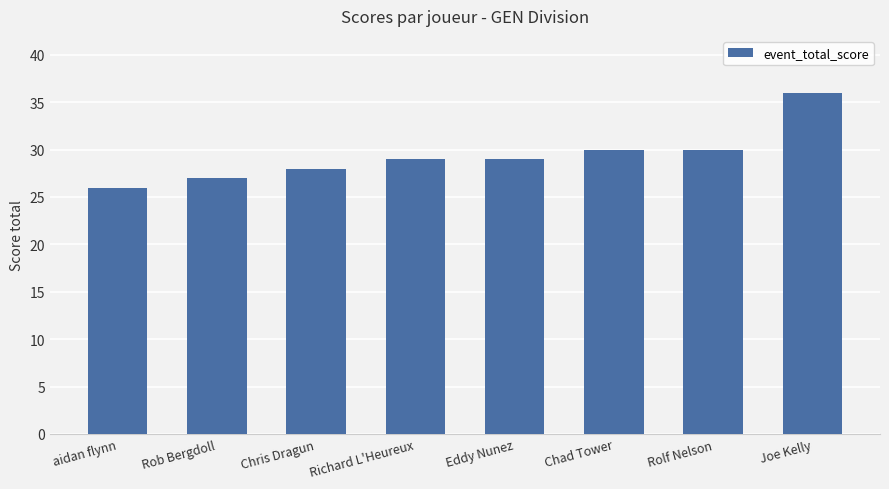

What is the sum of the values at Joe Kelly and Eddy Nunez?

65